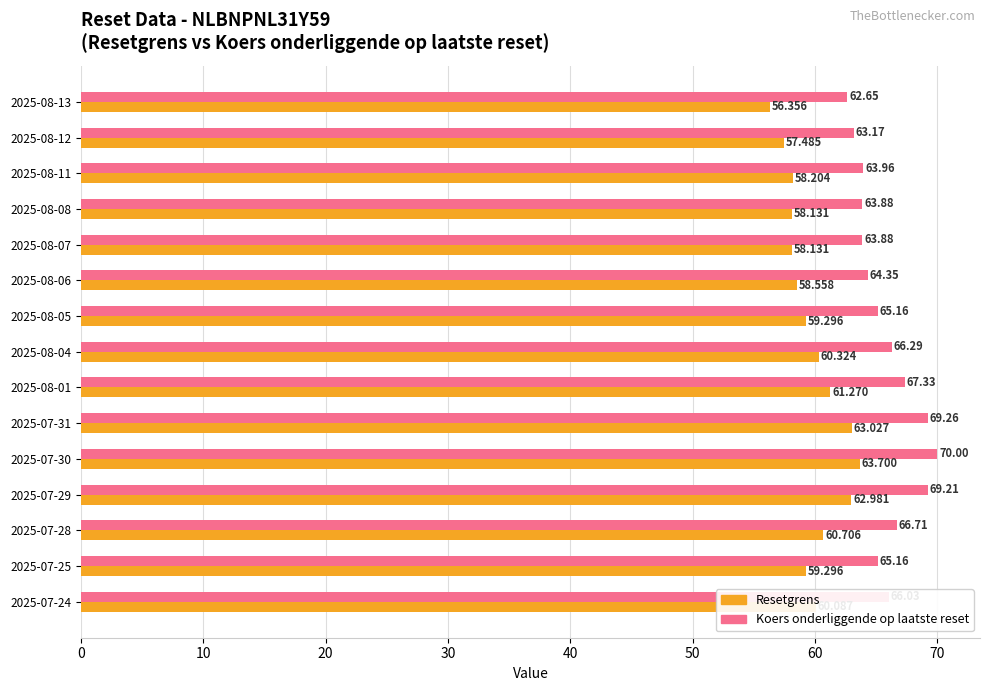

Which series has the largest total across all categories?

Koers onderliggende op laatste reset